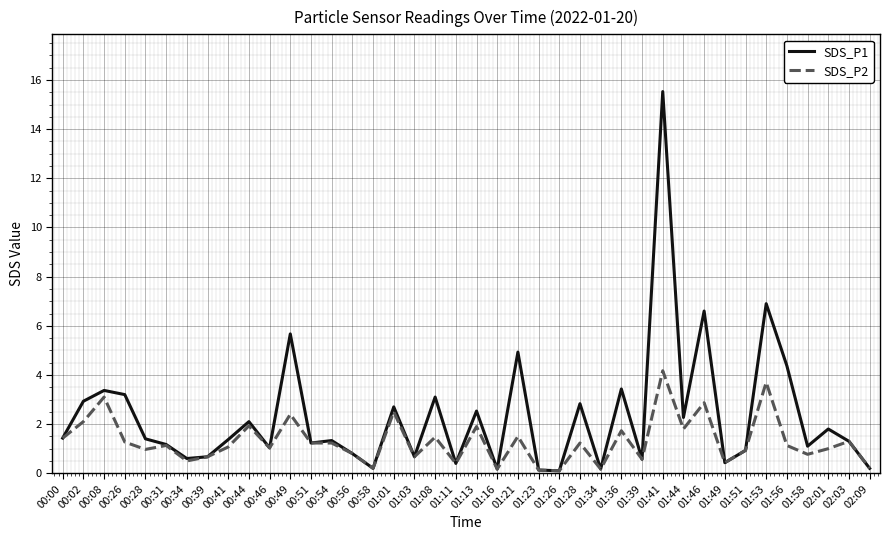

True or false: SDS_P1 has a value of 2.1 at 00:44.

True